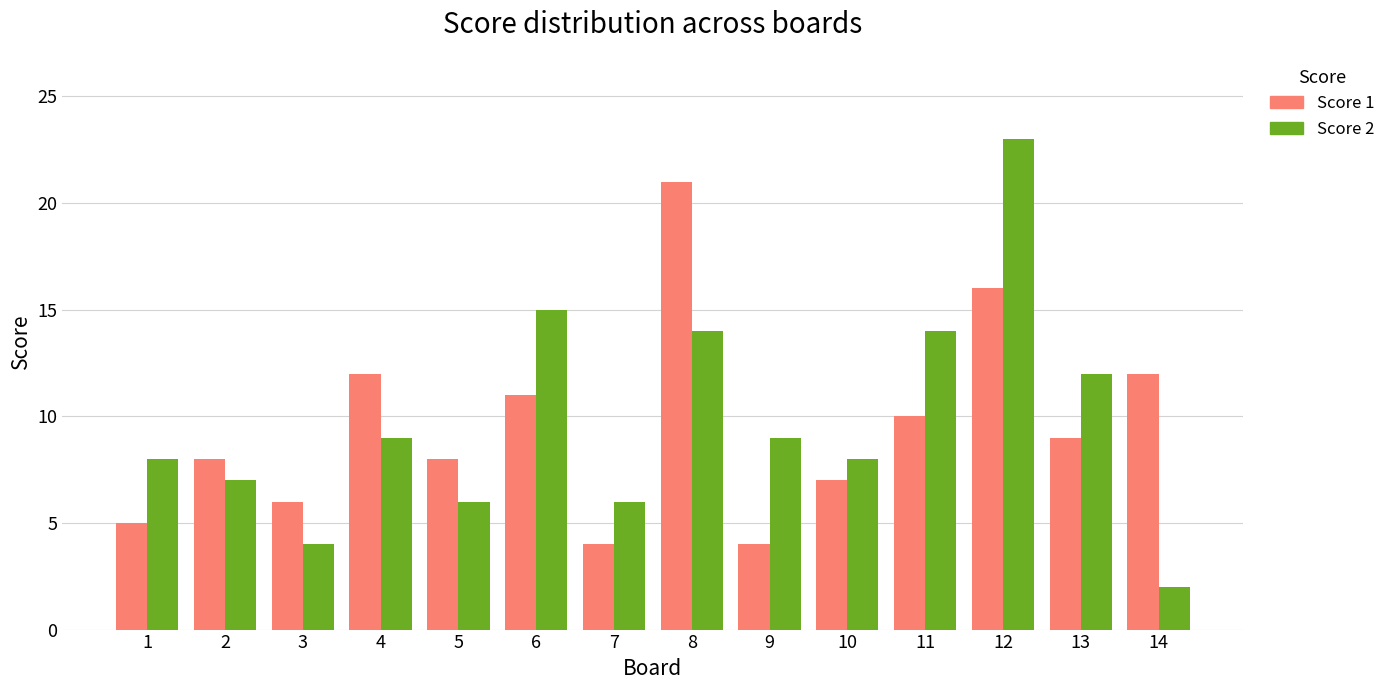

The value of Score 1 at 1 is 5. True or false?

True